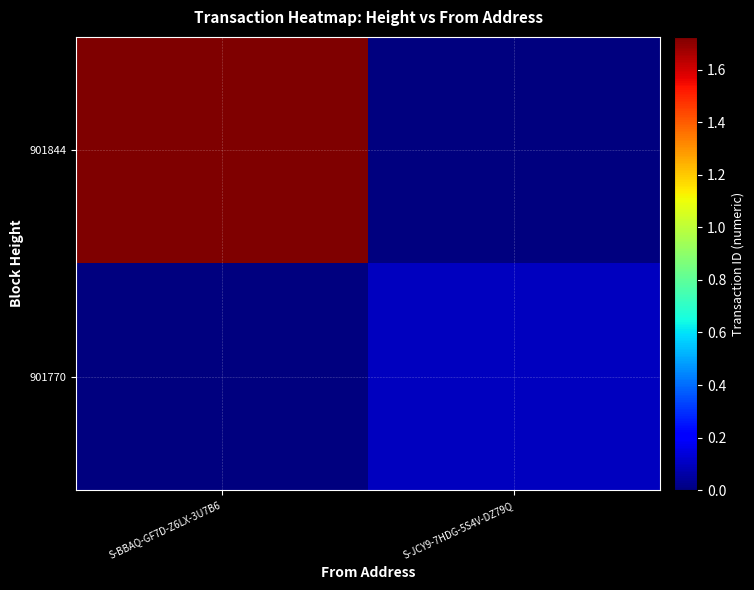

At how many categories does at least one series exceed 13845740553091133440?

1